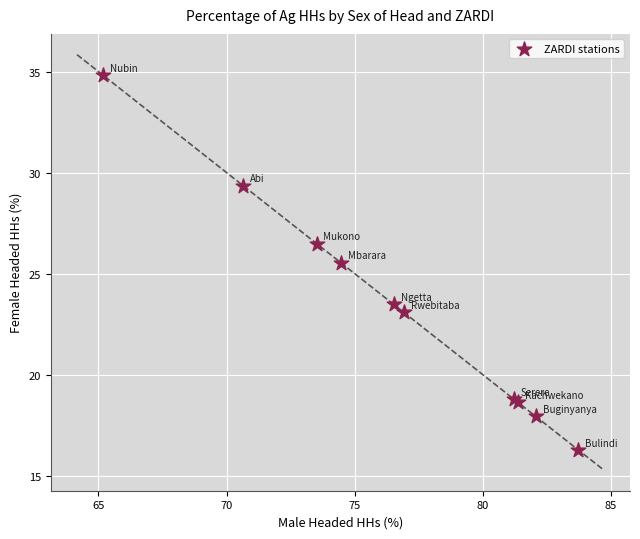

What Y value in the scatter plot is closest to 25?

25.6